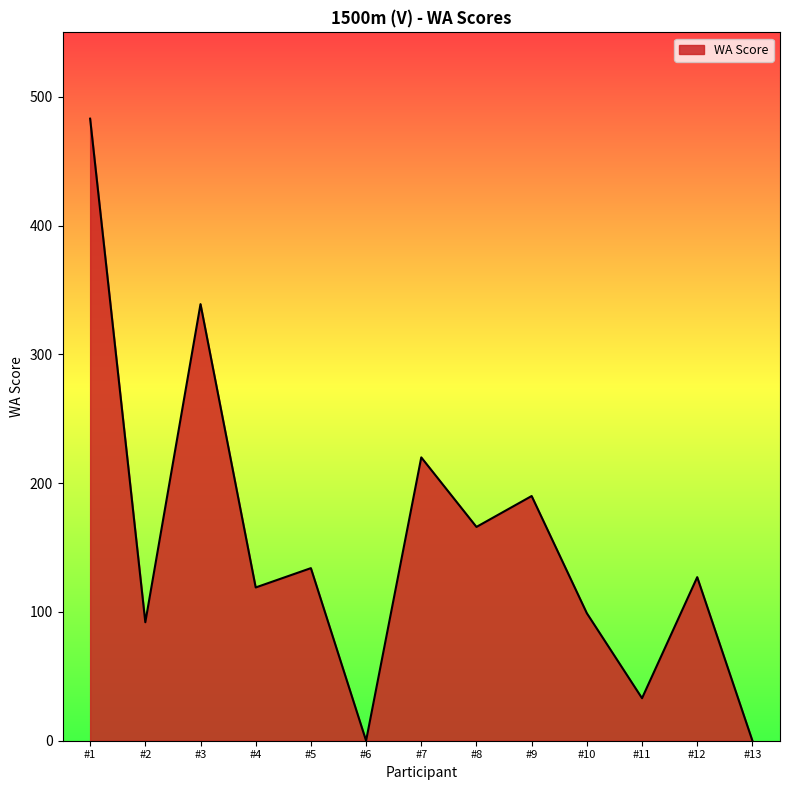

What is the change in value from #2 to #4?

+27